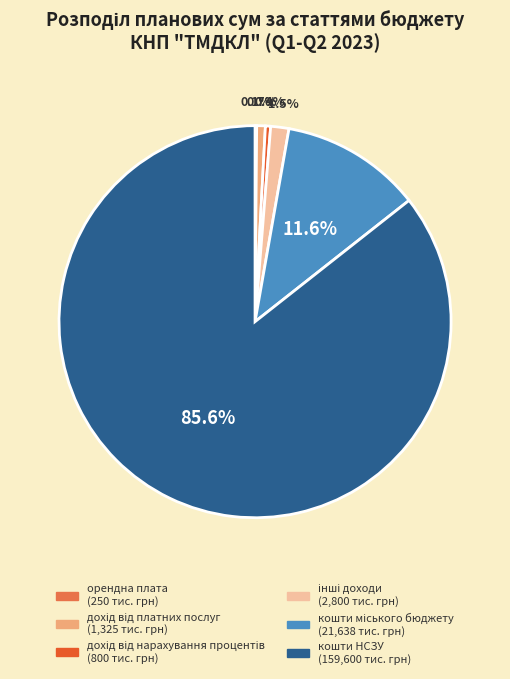

What is the largest slice in the pie chart?

кошти НСЗУ